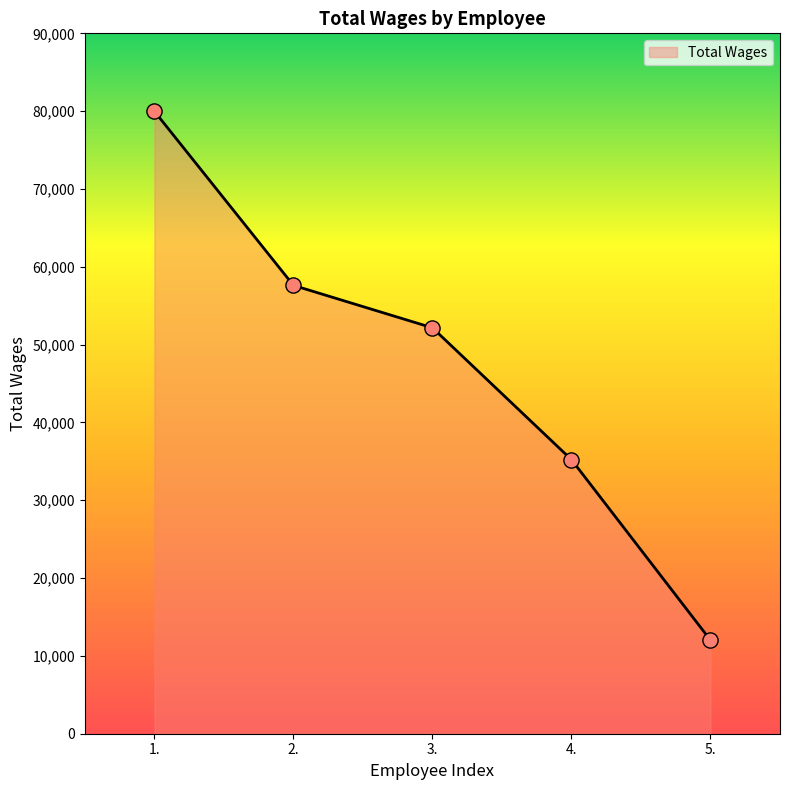

What is the change in value from 2. to 3.?

-5453